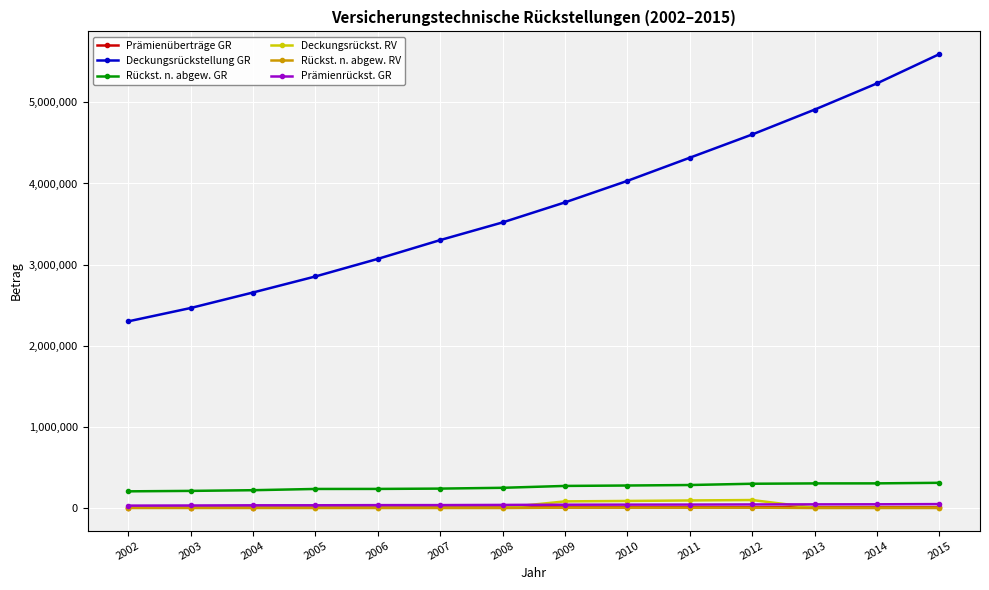

What are all the series names shown in the legend?

Prämienüberträge GR, Deckungsrückstellung GR, Rückst. n. abgew. GR, Deckungsrückst. RV, Rückst. n. abgew. RV, Prämienrückst. GR